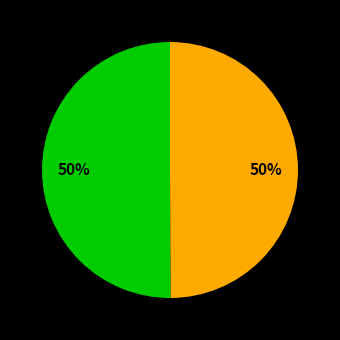

To the nearest percent, what is the average slice percentage?

50%